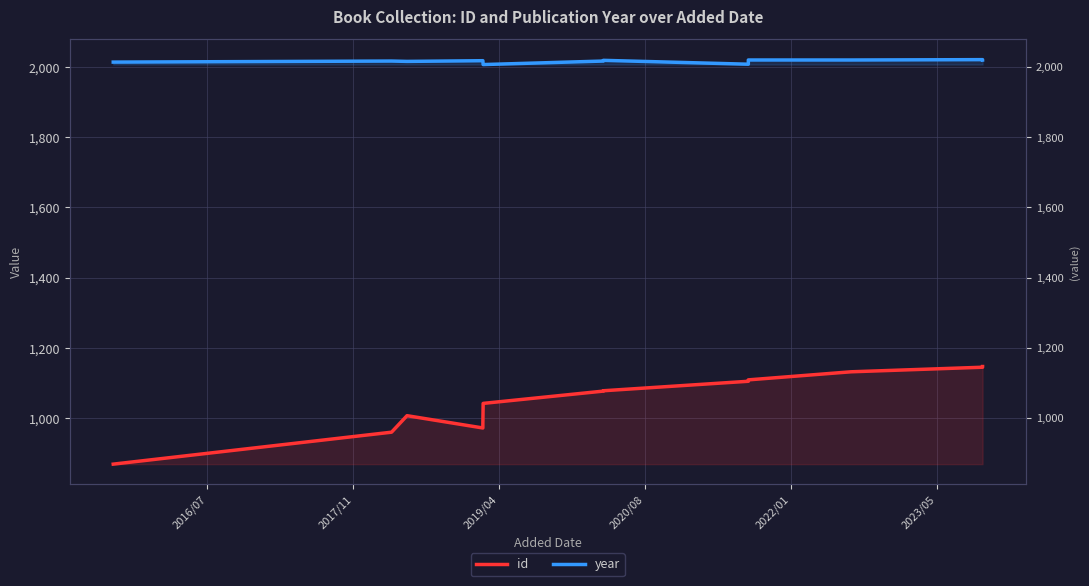

Reading left to right, extract all data points from this chart.

id: 869	960	1007	972	984	1042	1077	1078	1105	1109	1132	1145	1147
year: 2014	2017	2016	2018	2018	2007	2017	2019	2008	2020	2020	2021	2020